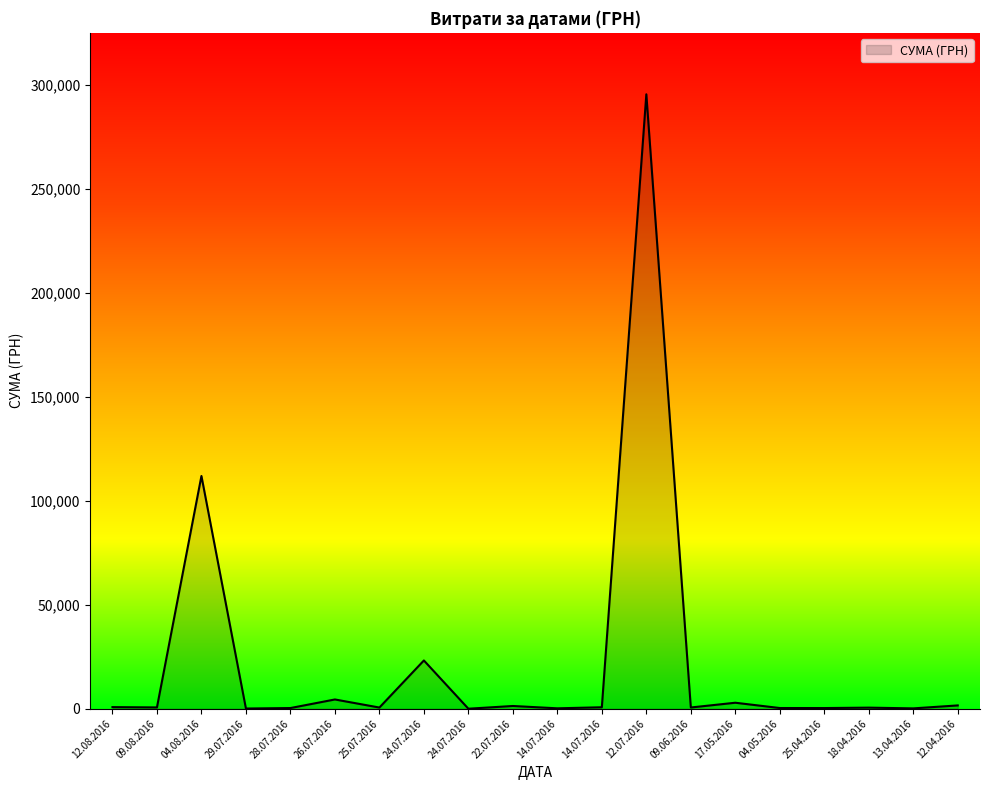

Where is the data nearest to the value 147824?

04.08.2016